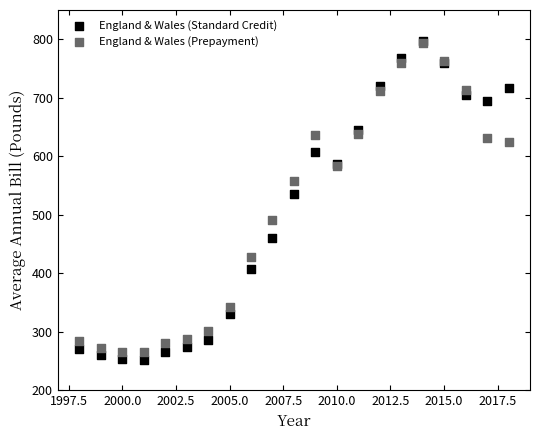

Across all series, what Y value is closest to 524?

536